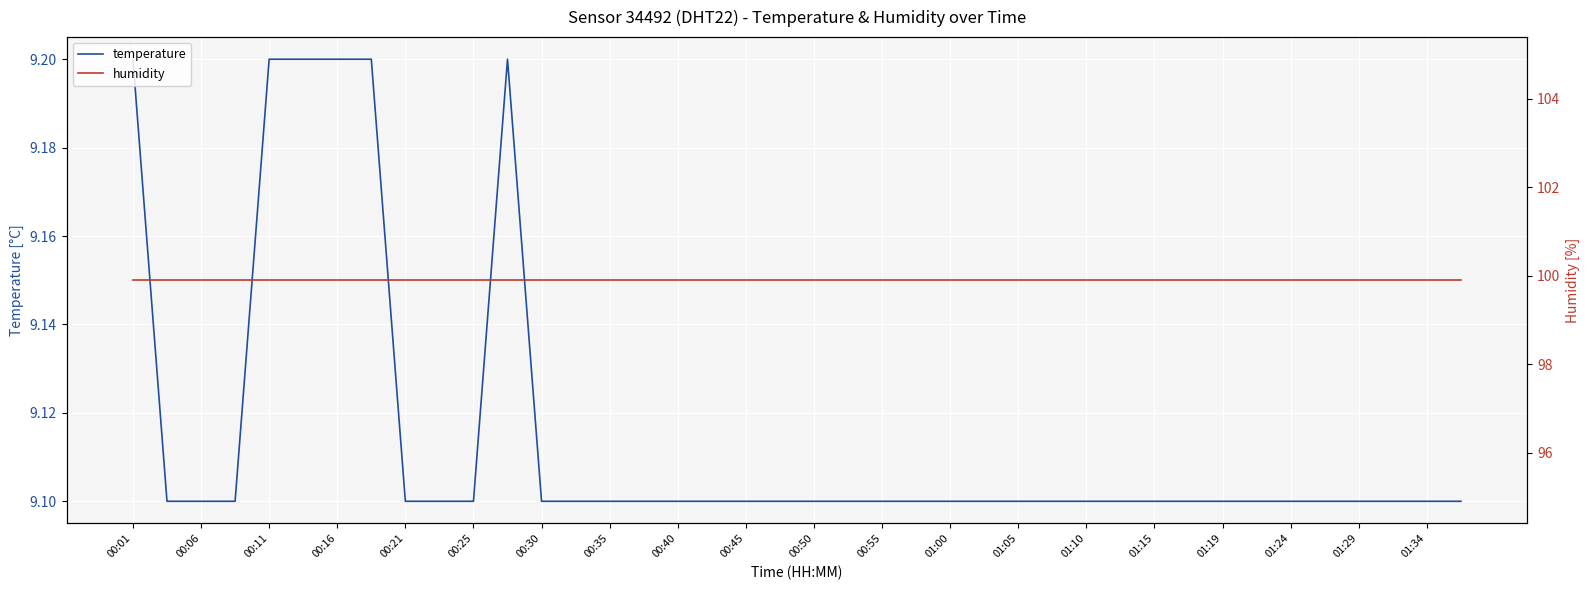

The value of temperature at 01:24 is 5.8. True or false?

False